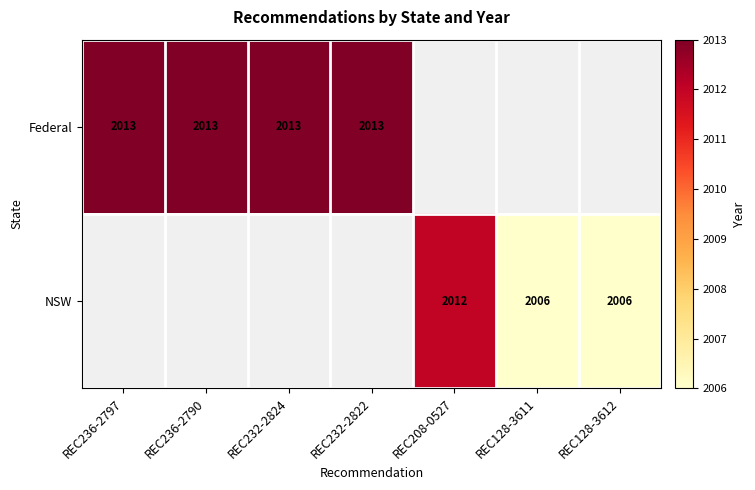

Is it true that NSW equals 2006 at REC128-3611?

True